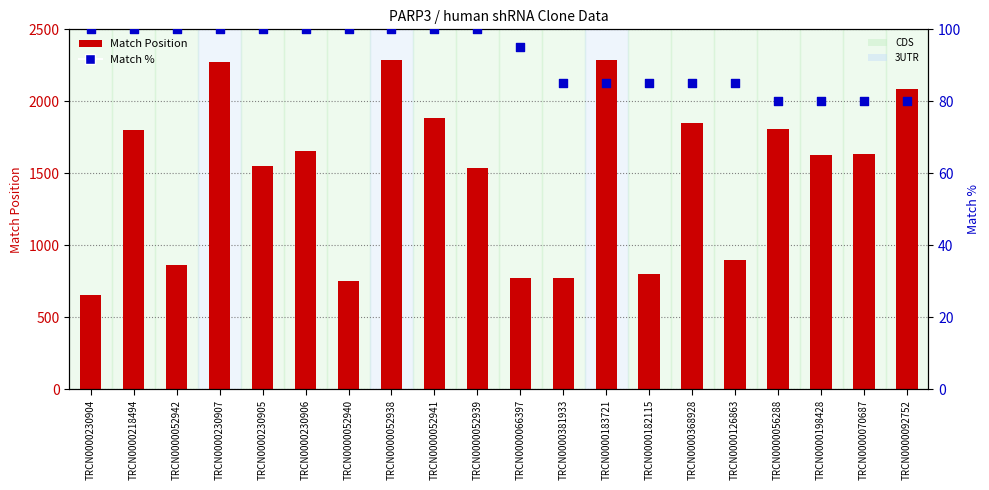

Which series contains the lowest Y value?

Match %